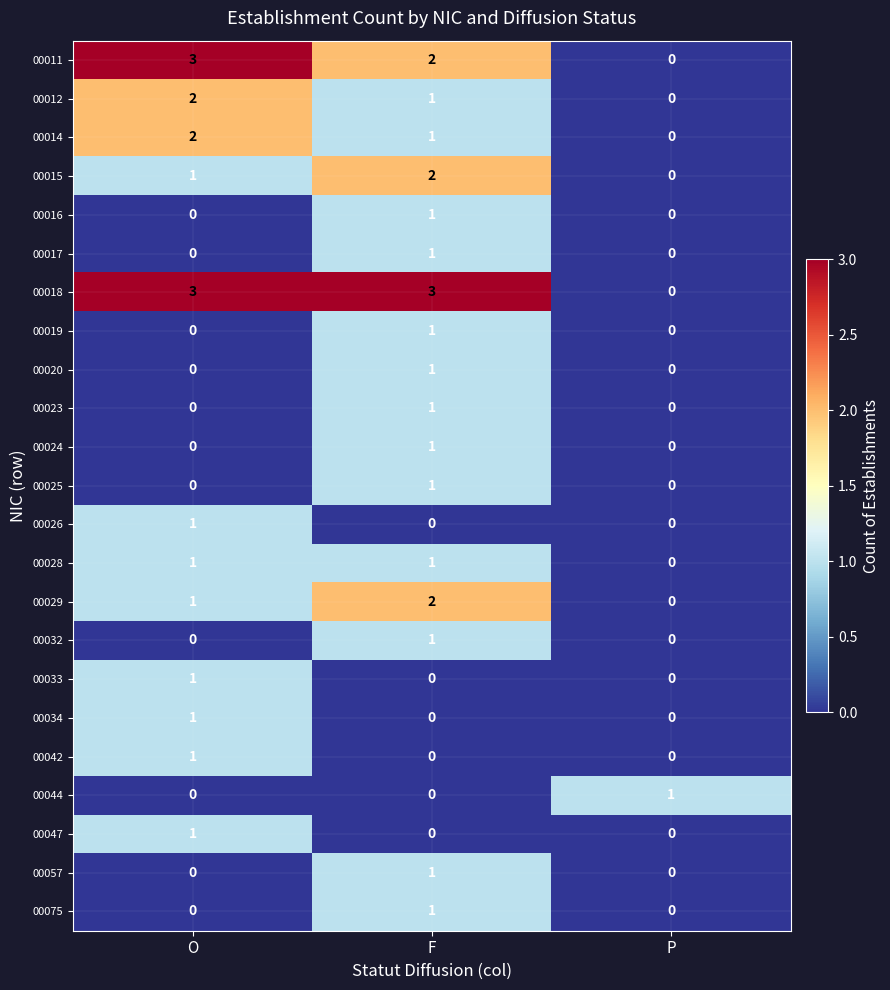

The 00011 series shows 5 at O. True or false?

False